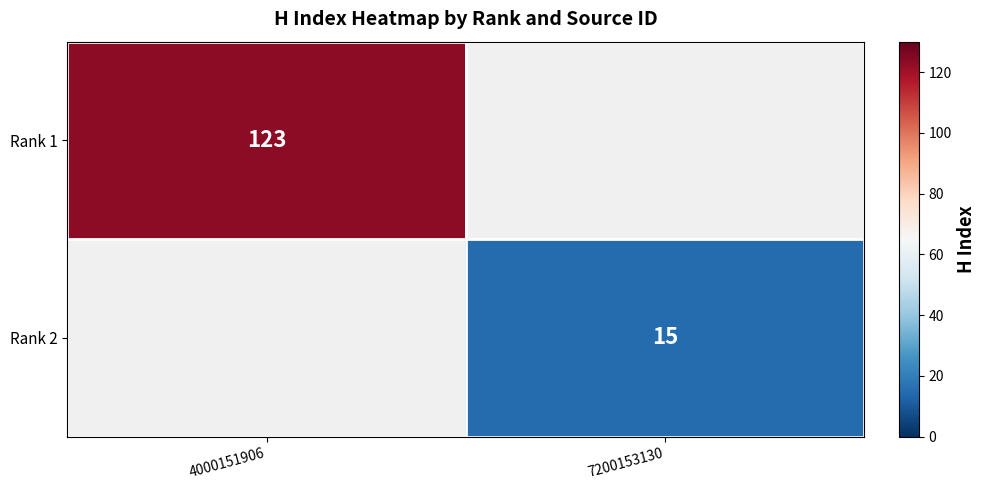

Is it true that Rank 2 equals 15 at 7200153130?

True